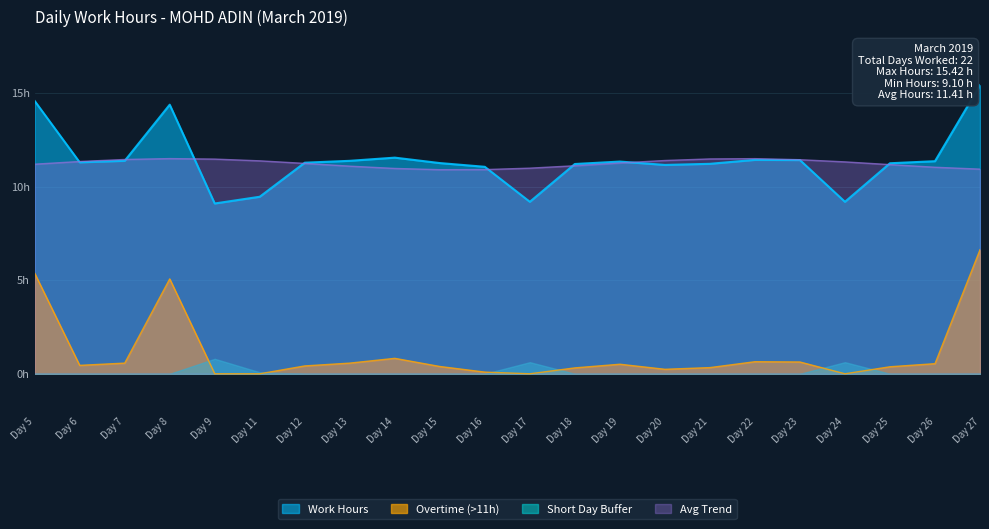

Rank the categories by value from highest to lowest.

Day 27, Day 5, Day 8, Day 14, Day 22, Day 23, Day 7, Day 13, Day 26, Day 19, Day 6, Day 12, Day 15, Day 25, Day 21, Day 18, Day 20, Day 16, Day 11, Day 17, Day 24, Day 9